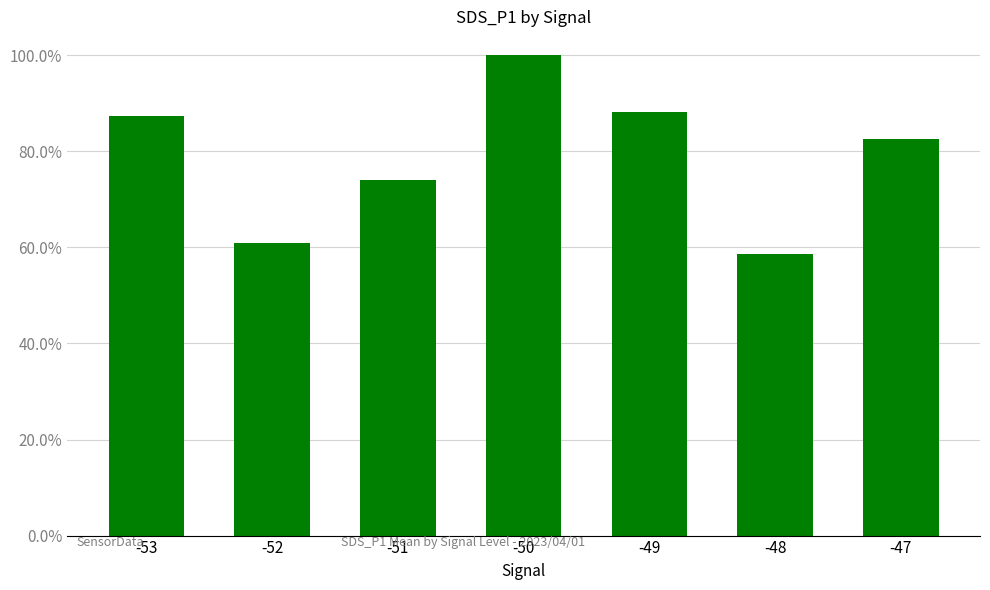

Which label corresponds to the smallest value in the chart?

-48